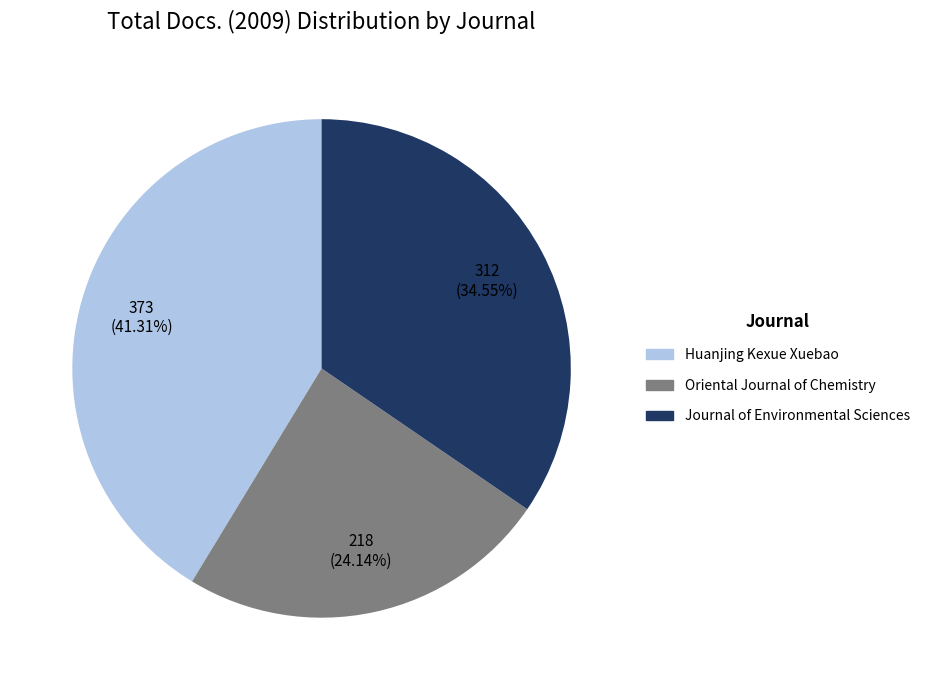

Which category has the smallest portion of the pie?

Oriental Journal of Chemistry